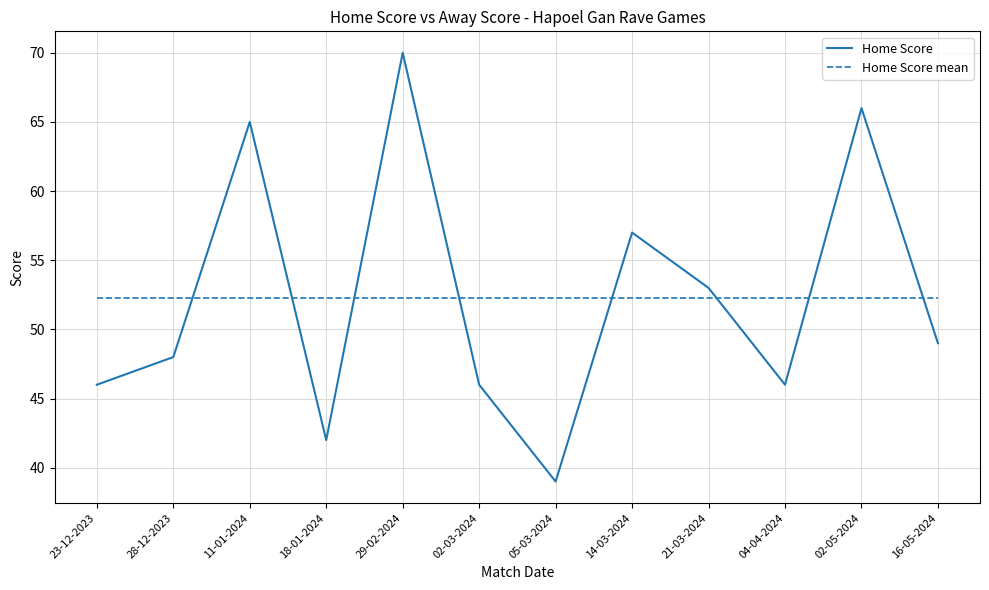

Is the value of Home Score mean at 05-03-2024 greater than the value of Home Score at 18-01-2024?

Yes